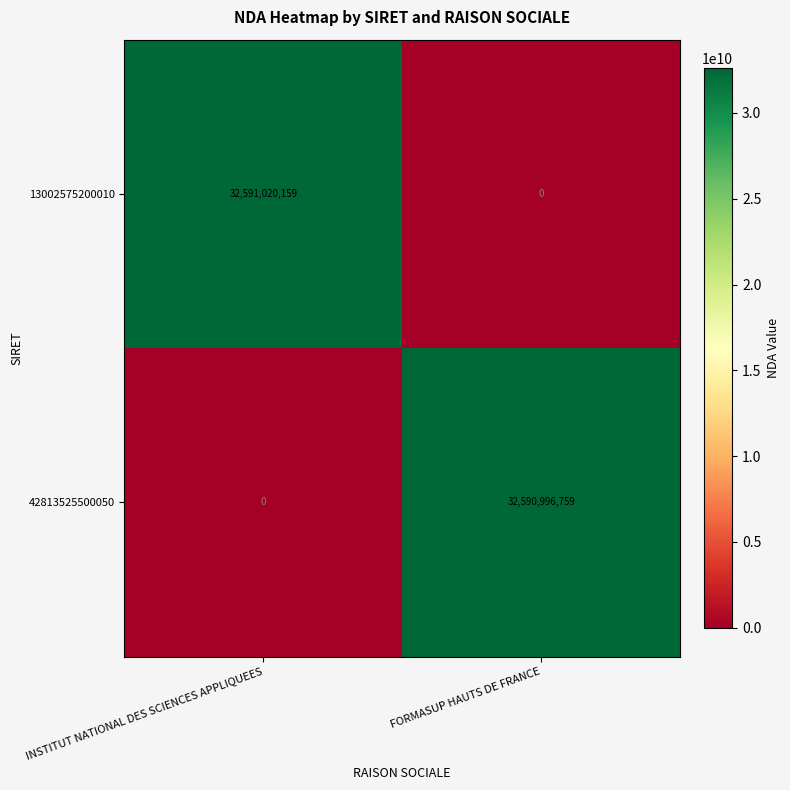

What is the total value across all series at FORMASUP HAUTS DE FRANCE?

32590996759